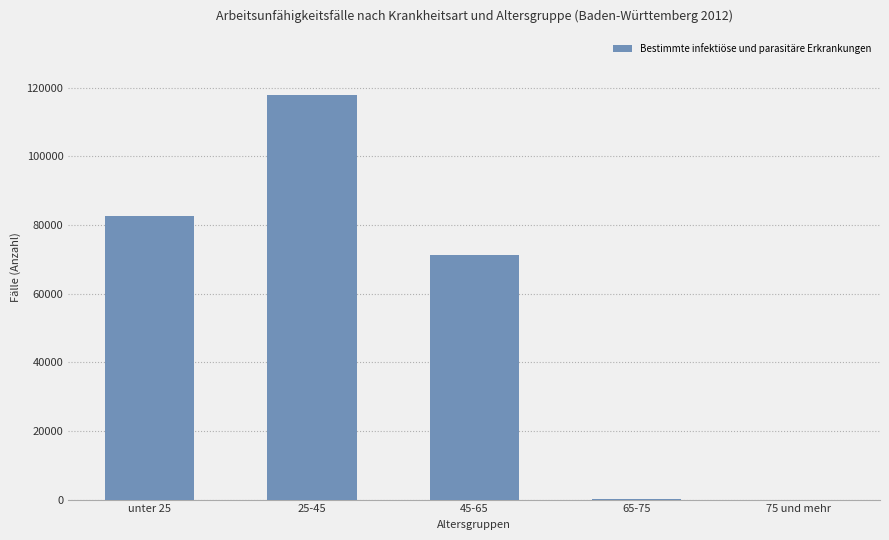

At which category does the chart reach its peak across all series?

25-45